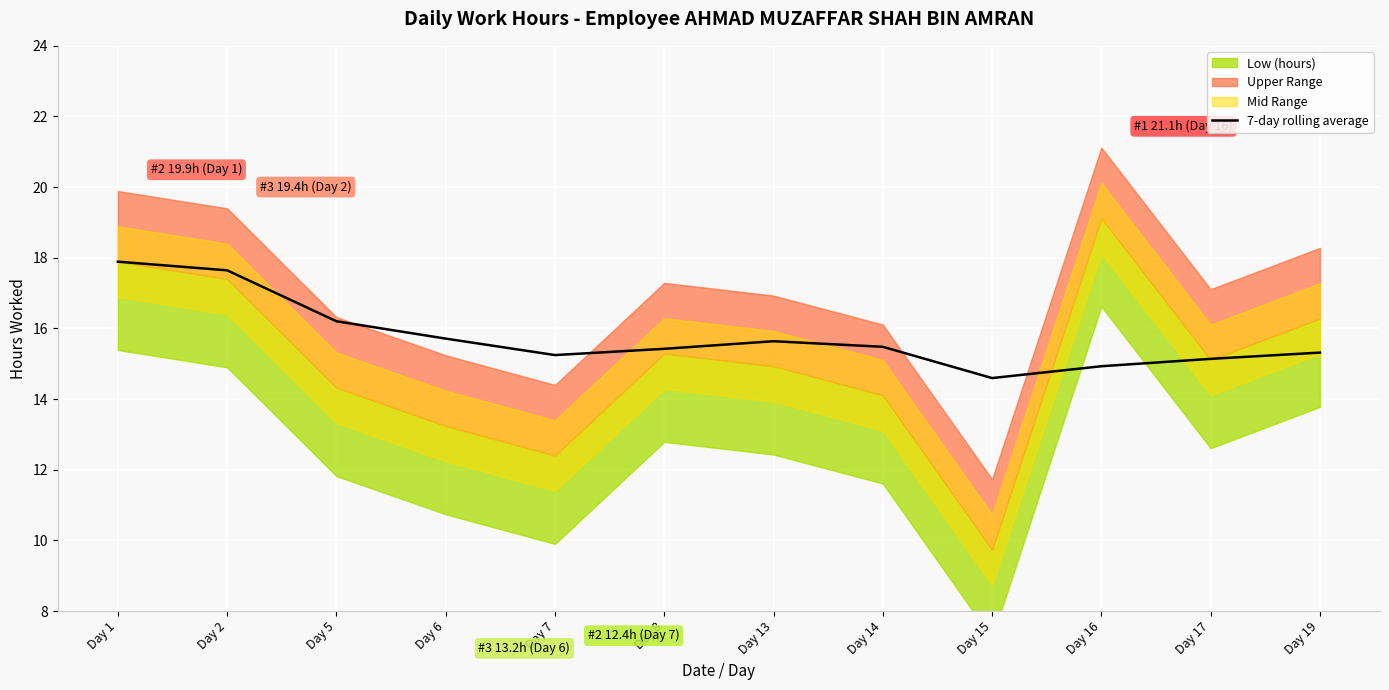

The value at Day 7 is 15.2. True or false?

True